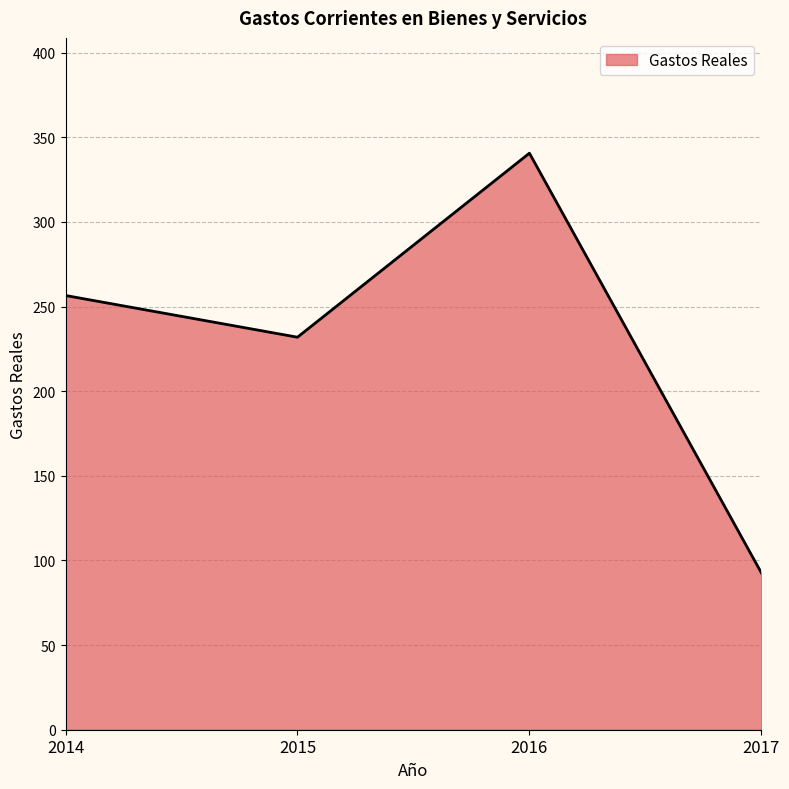

True or false: the data shows 256.5 at 2014.

True